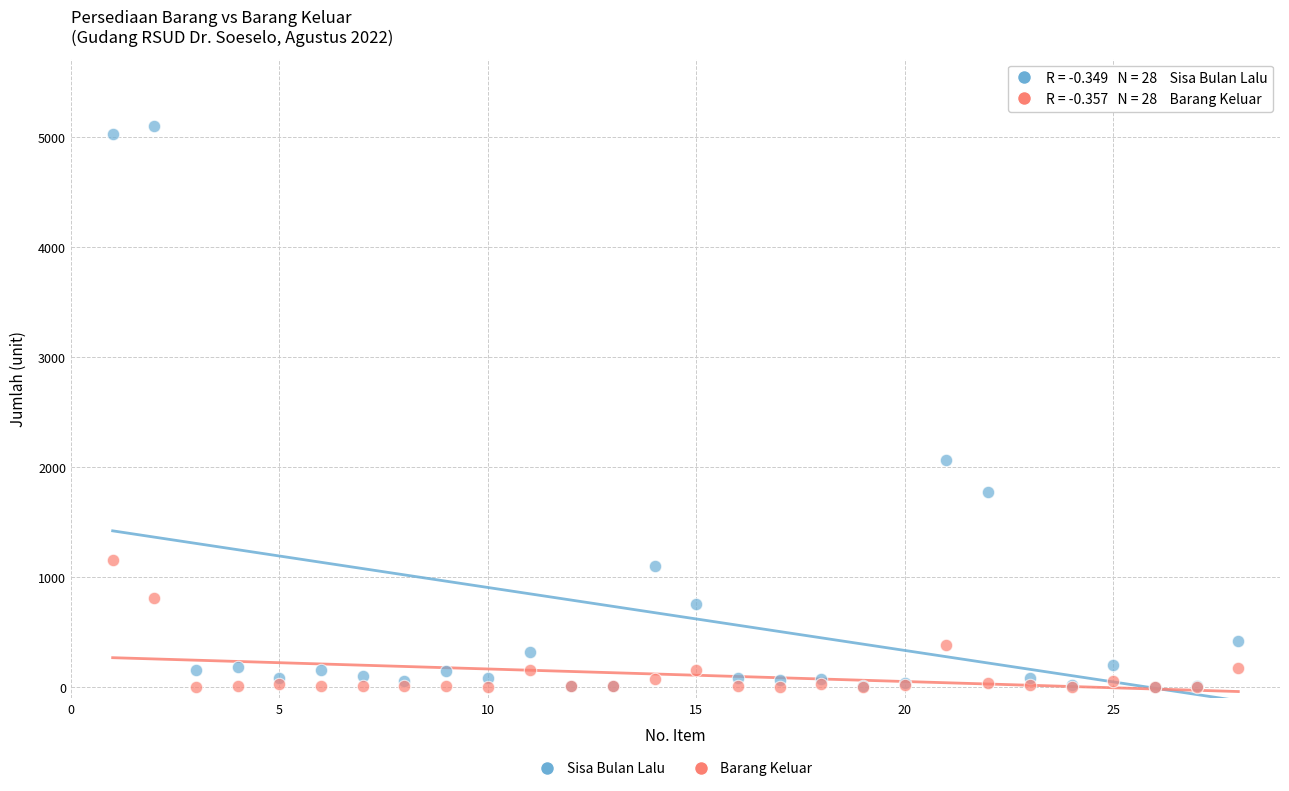

Across all series, what Y value is closest to 2549?

2062